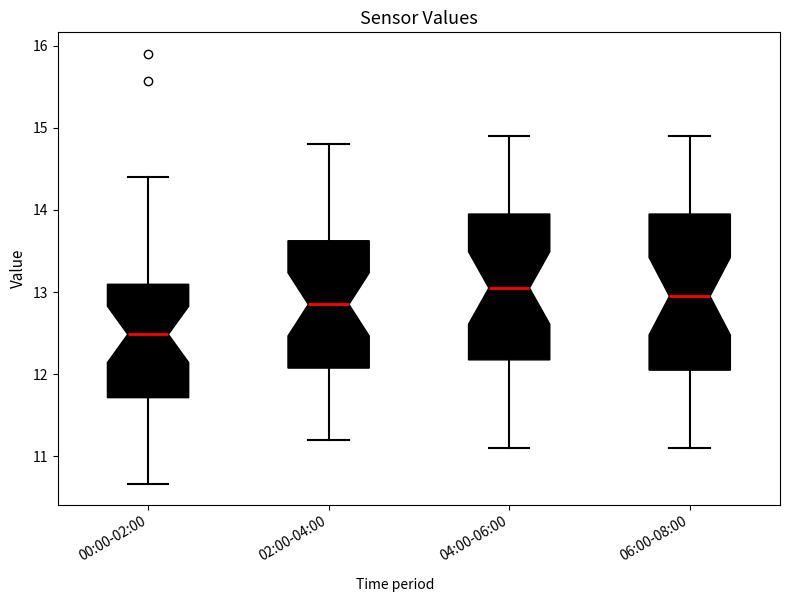

Which box has the lowest median line?

00:00-02:00